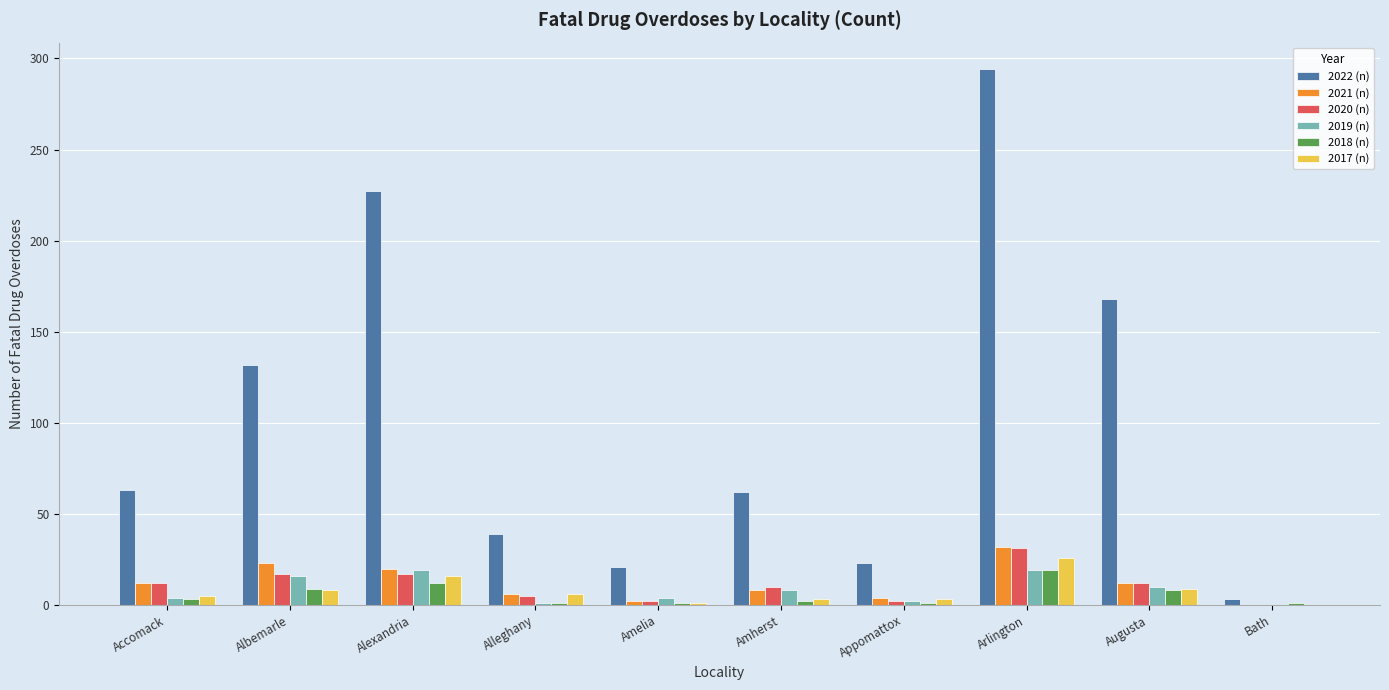

How many categories are shown in the chart?

10